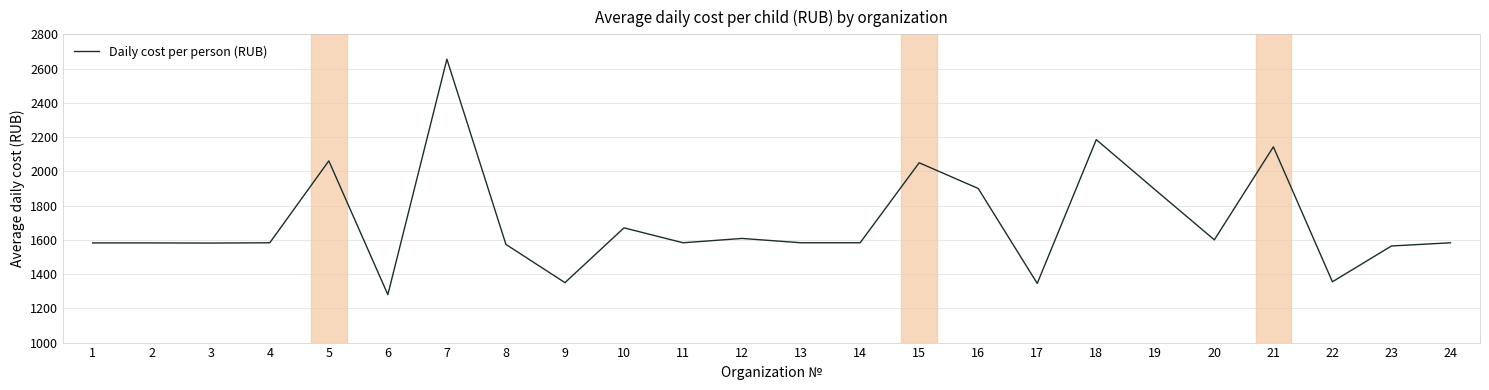

The chart shows a value of 668.9 at 10. True or false?

False